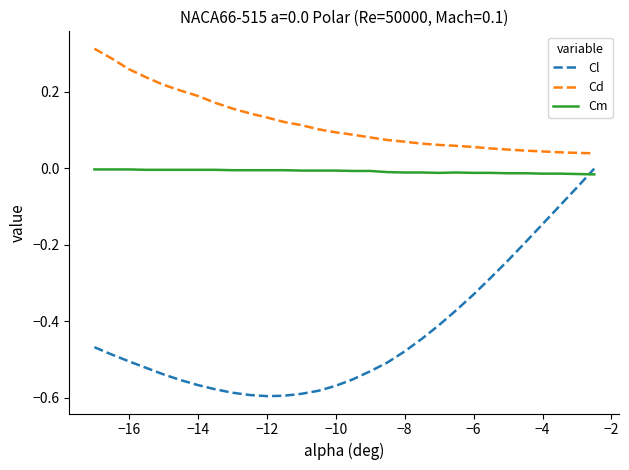

Which series has the largest range (max minus min)?

Cl